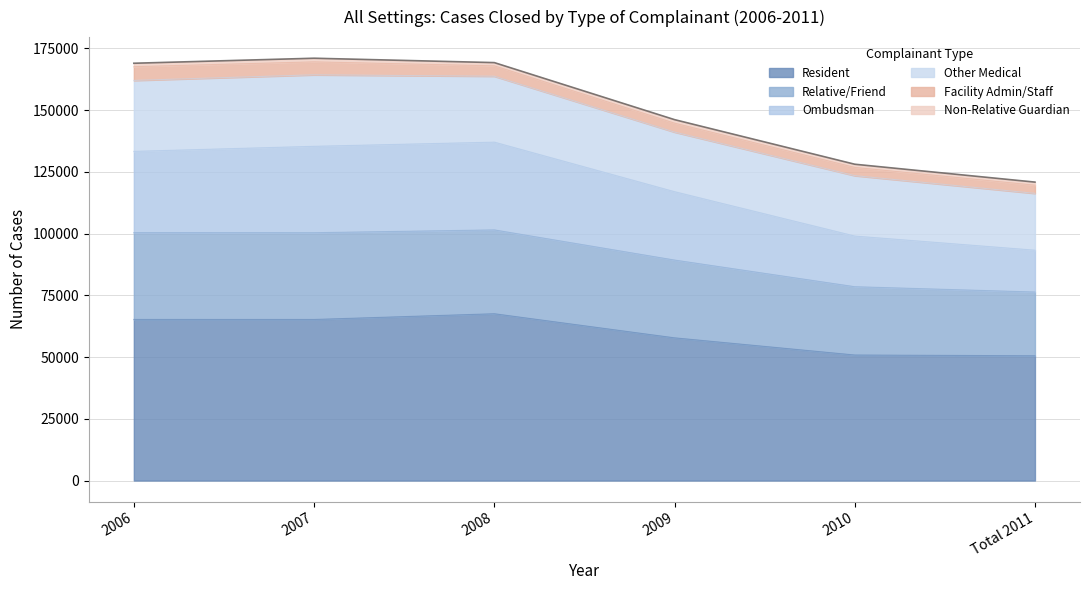

What is the value of the Resident point at the 1st from the left?

65209